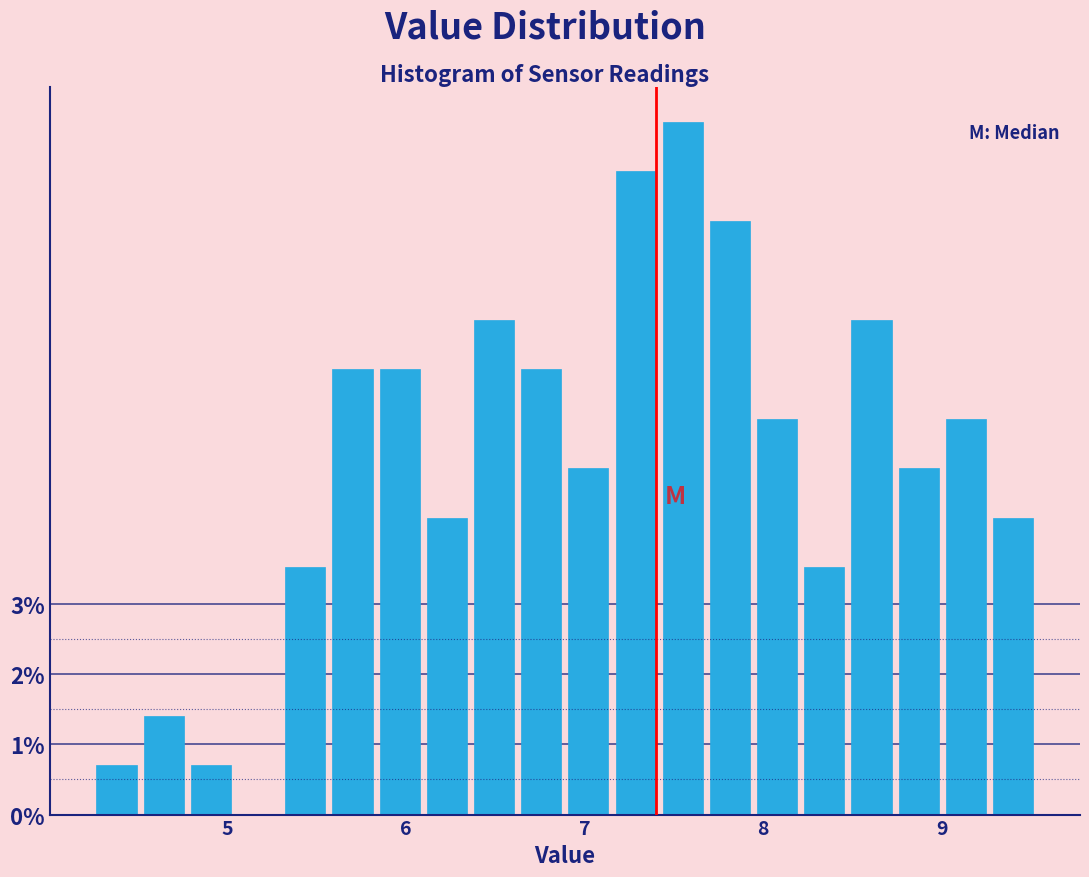

Read against the x-axis, roughly where is the centre of the tallest bar?

7.6